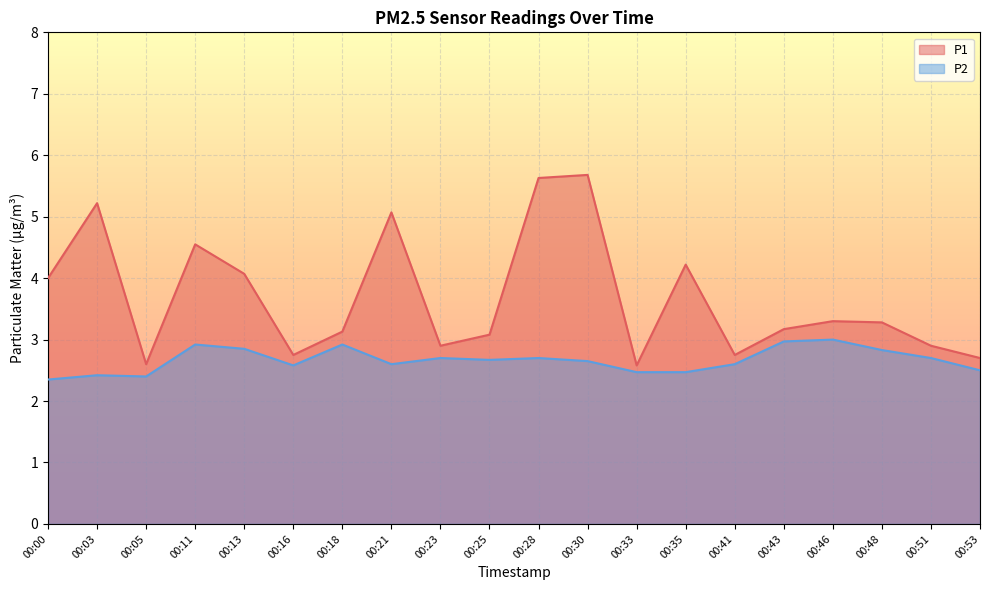

How many lines are shown in the chart?

2